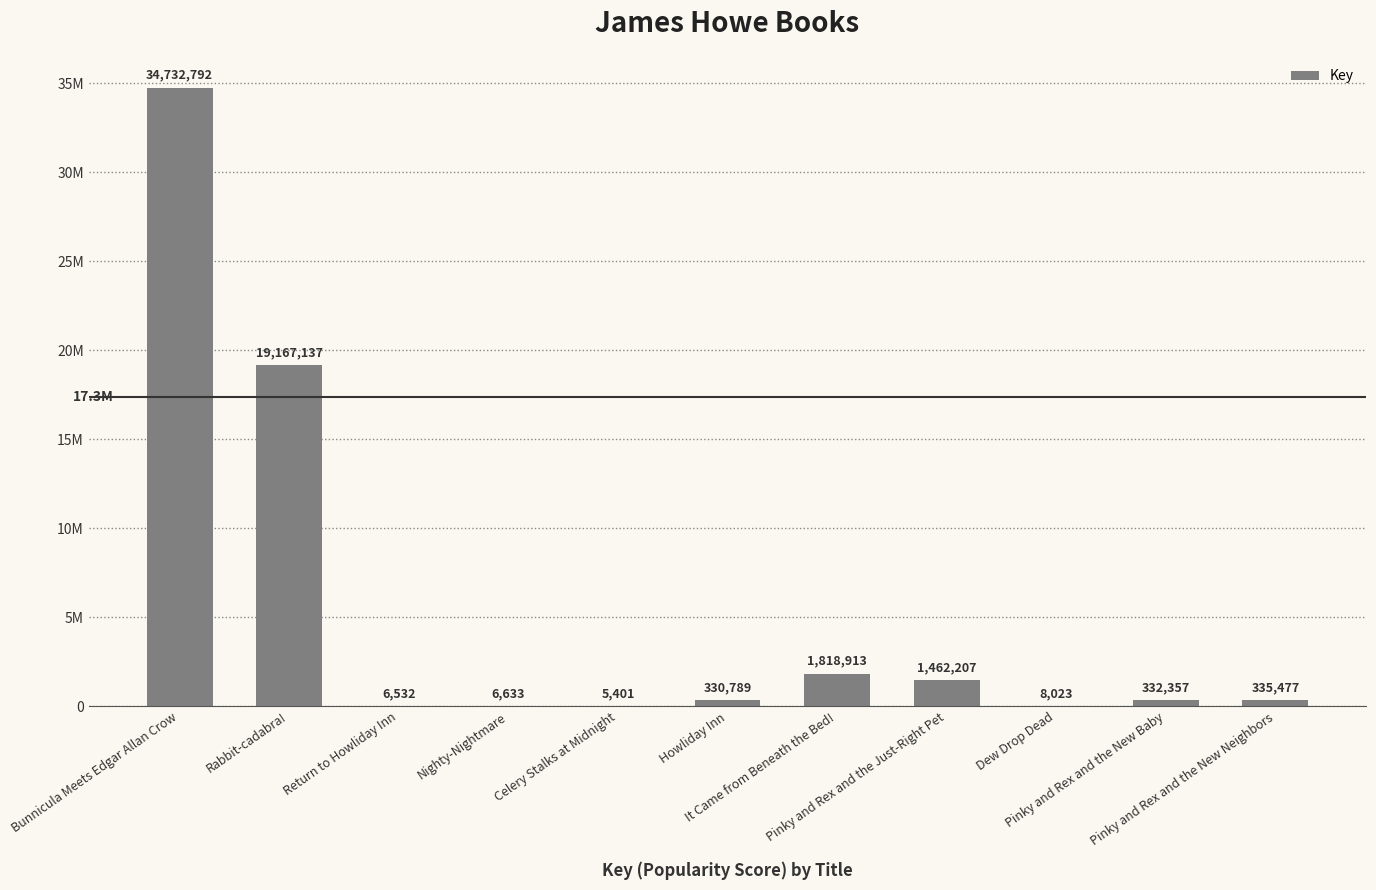

How many categories are shown in the chart?

11